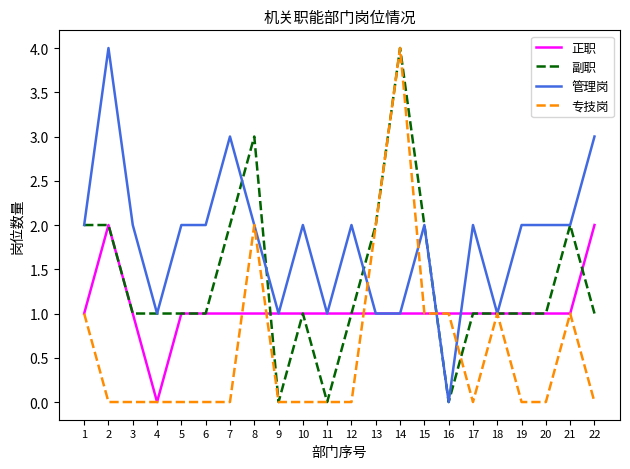

Reading right to left, what are all the values shown in this chart?

正职: 2	1	1	1	1	1	1	1	1	1	1	1	1	1	1	1	1	1	0	1	2	1
副职: 1	2	1	1	1	1	0	2	4	2	1	0	1	0	3	2	1	1	1	1	2	2
管理岗: 3	2	2	2	1	2	0	2	1	1	2	1	2	1	2	3	2	2	1	2	4	2
专技岗: 0	1	0	0	1	0	1	1	4	2	0	0	0	0	2	0	0	0	0	0	0	1